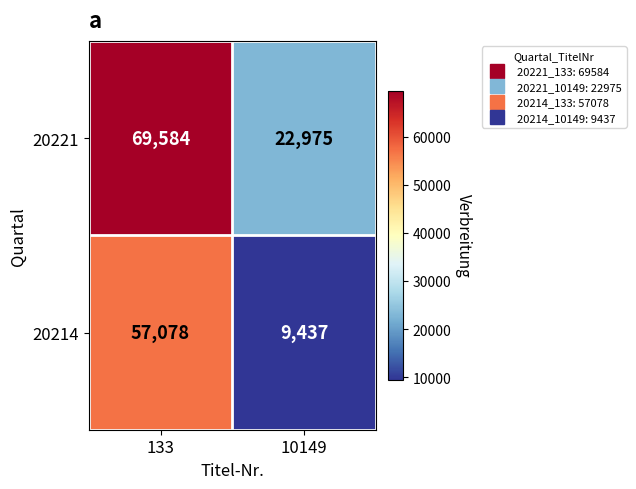

Which series has the largest total across all categories?

20221